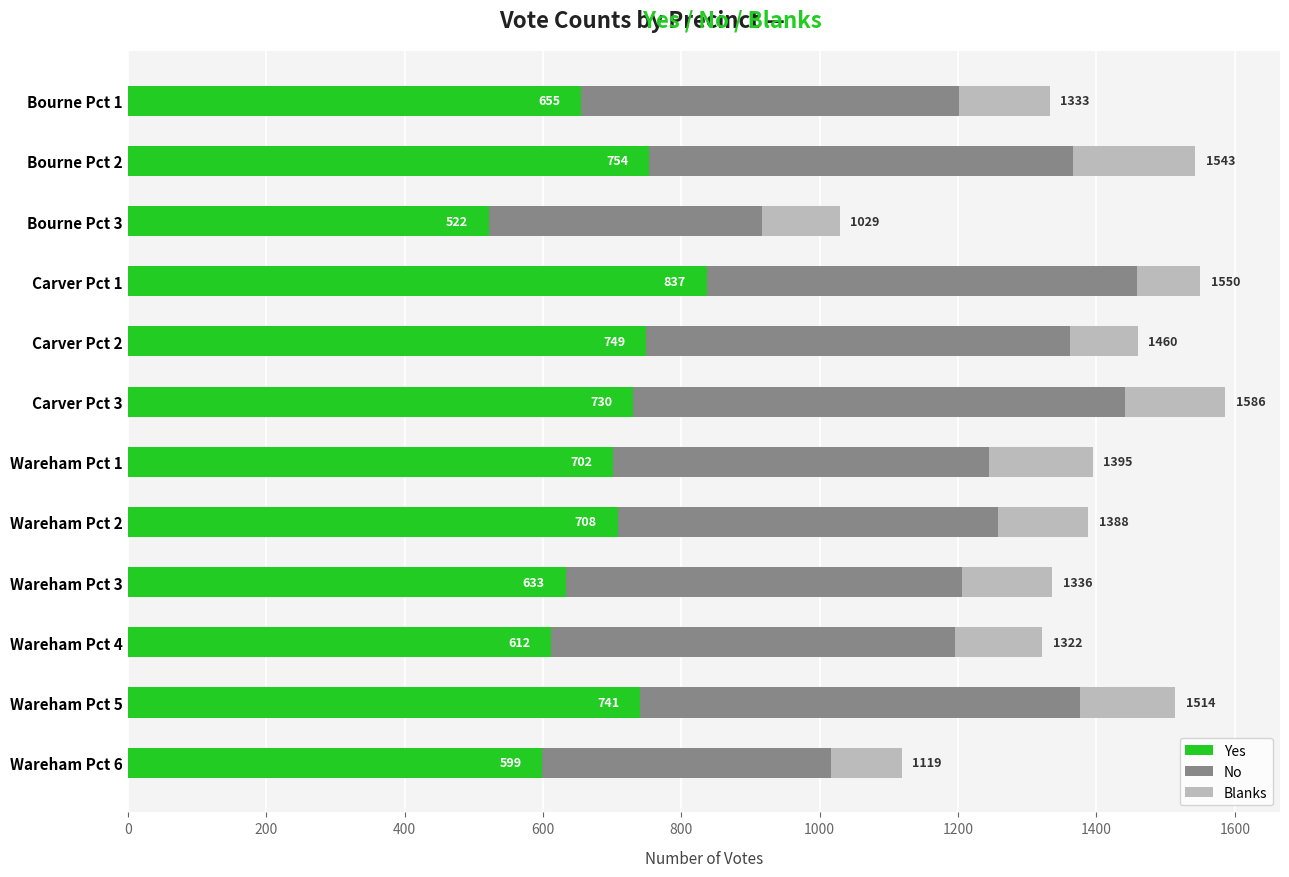

Rank the categories by Yes value from highest to lowest.

Carver Pct 1, Bourne Pct 2, Carver Pct 2, Wareham Pct 5, Carver Pct 3, Wareham Pct 2, Wareham Pct 1, Bourne Pct 1, Wareham Pct 3, Wareham Pct 4, Wareham Pct 6, Bourne Pct 3